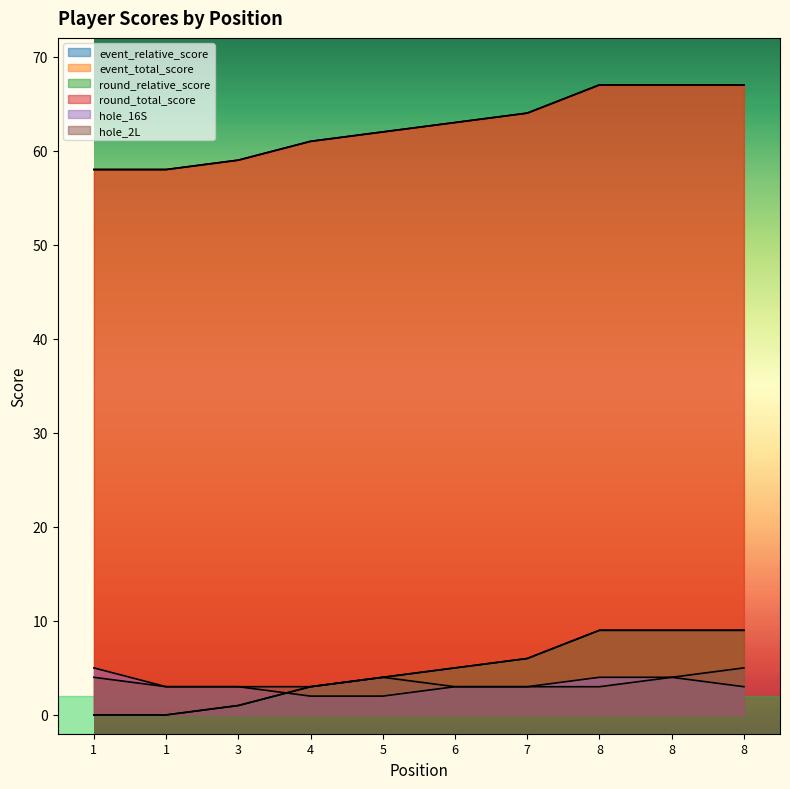

True or false: event_total_score has a value of 83 at 5.

False